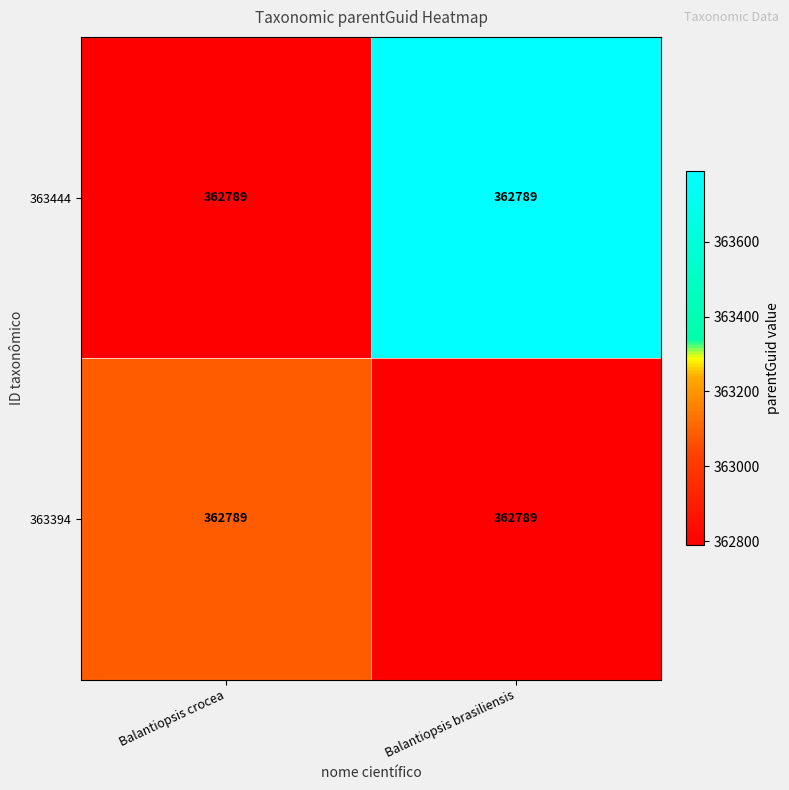

What is the minimum value for 363444?

362789